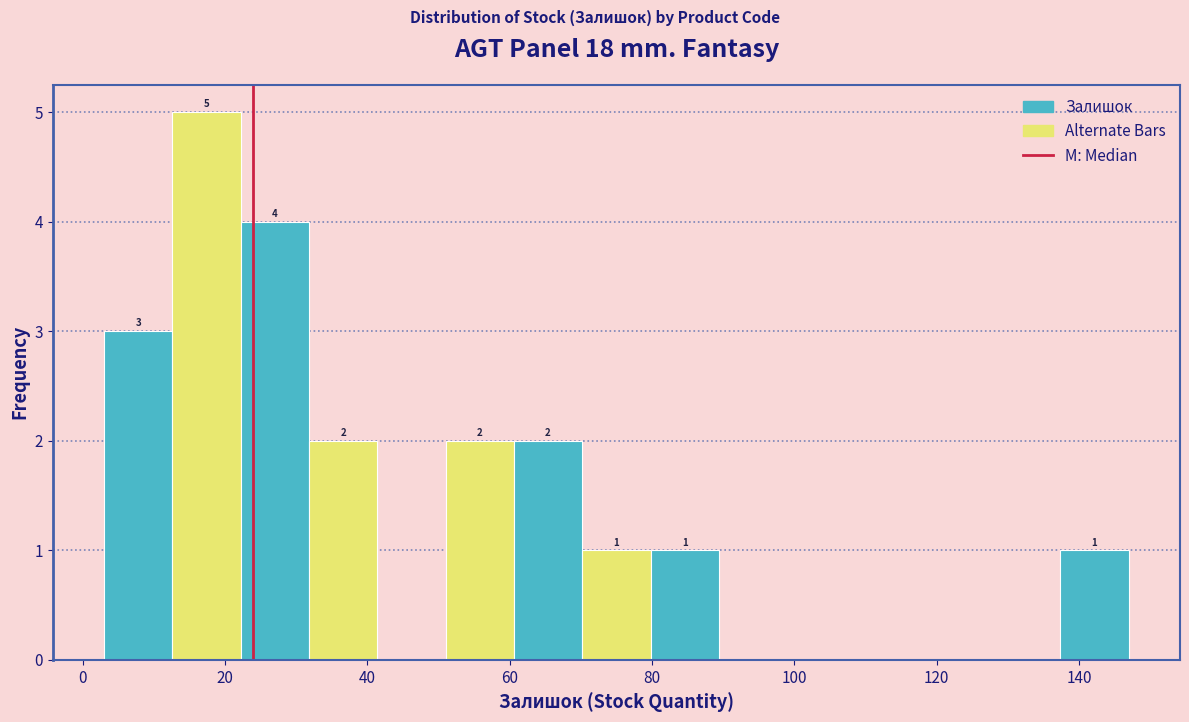

Over which range of the x-axis is the bar tallest?

12.6 to 22.2